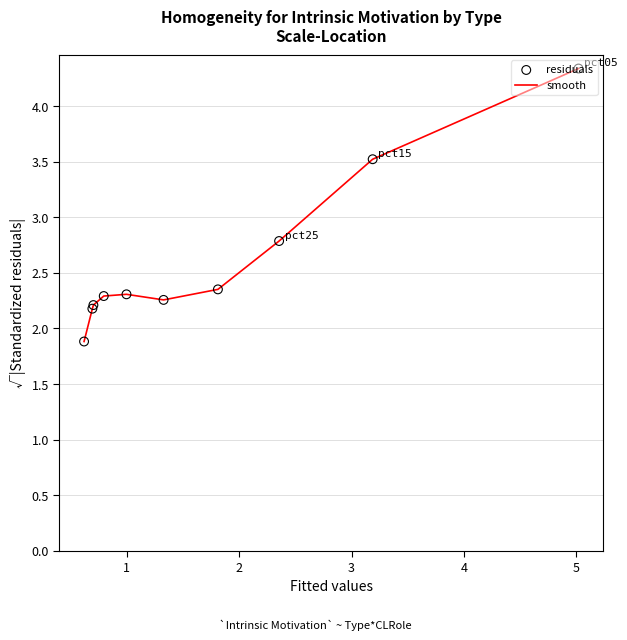

What is the difference between the maximum and minimum values?

2.5